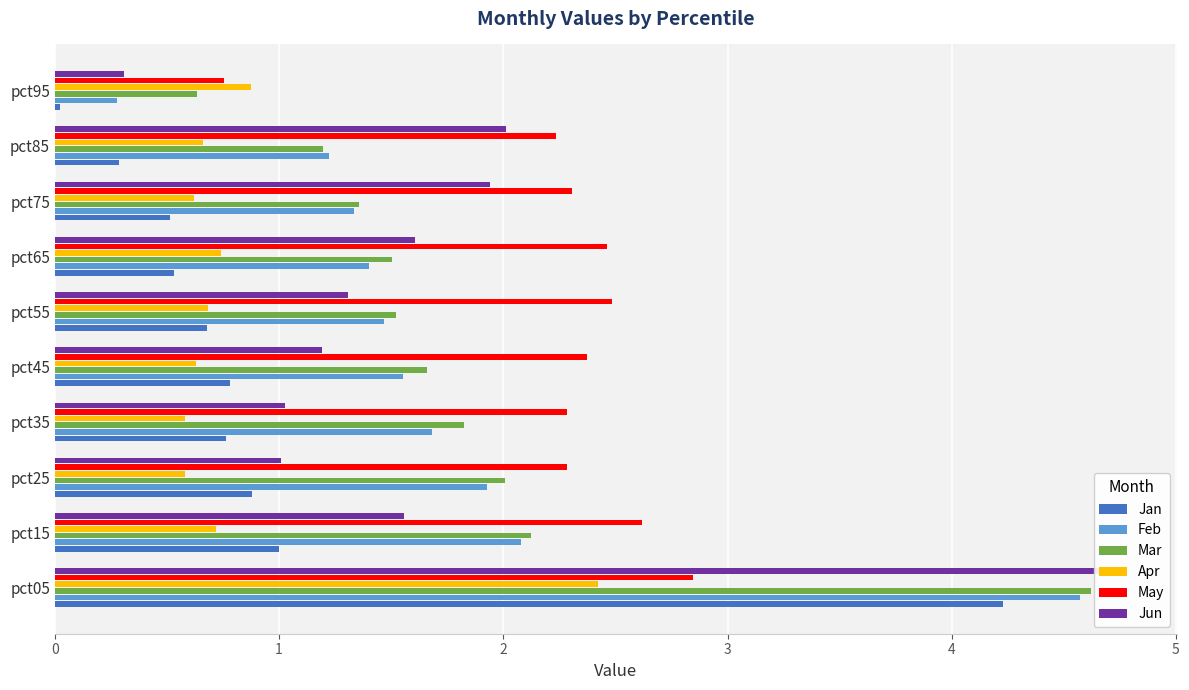

Reading right to left, transcribe all the data shown in this chart.

Jan: 0.0	0.3	0.5	0.5	0.7	0.8	0.8	0.9	1.0	4.2
Feb: 0.3	1.2	1.3	1.4	1.5	1.6	1.7	1.9	2.1	4.6
Mar: 0.6	1.2	1.4	1.5	1.5	1.7	1.8	2.0	2.1	4.6
Apr: 0.9	0.7	0.6	0.7	0.7	0.6	0.6	0.6	0.7	2.4
May: 0.8	2.2	2.3	2.5	2.5	2.4	2.3	2.3	2.6	2.8
Jun: 0.3	2.0	1.9	1.6	1.3	1.2	1.0	1.0	1.6	4.8